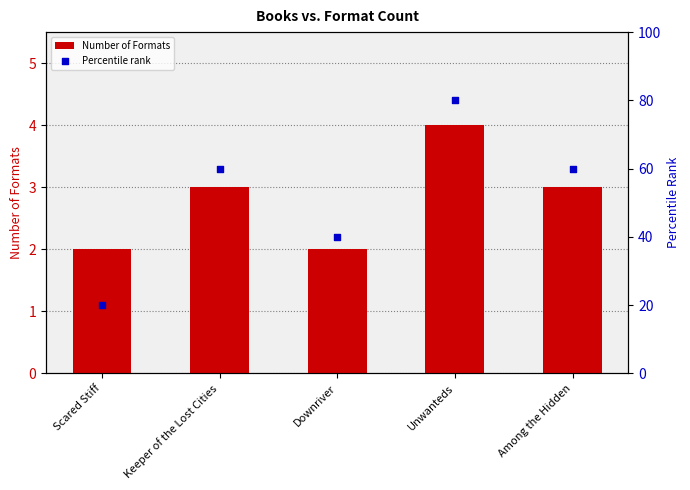

What are all the series names shown in the legend?

Number of Formats, Percentile rank